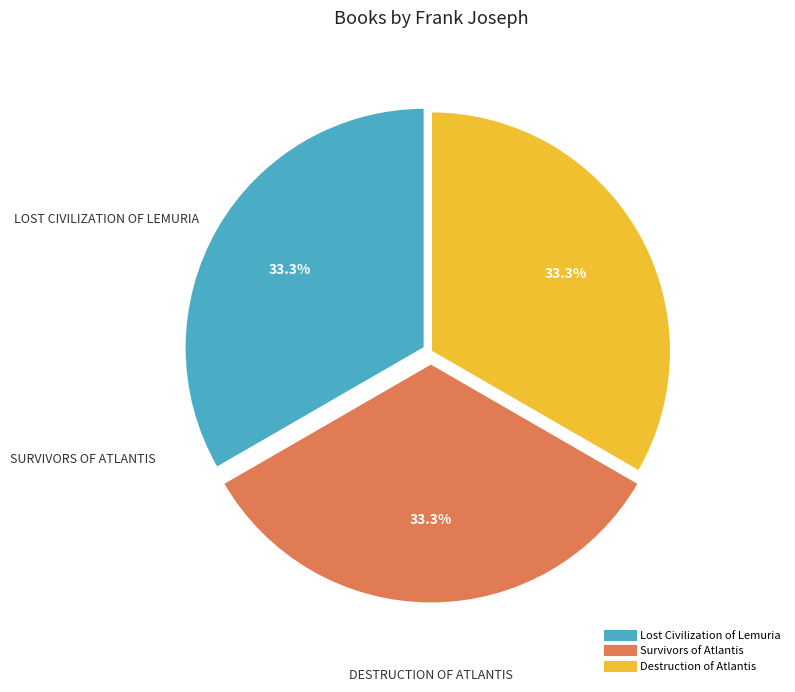

What portion of the pie excludes Lost Civilization of Lemuria?

66.7%